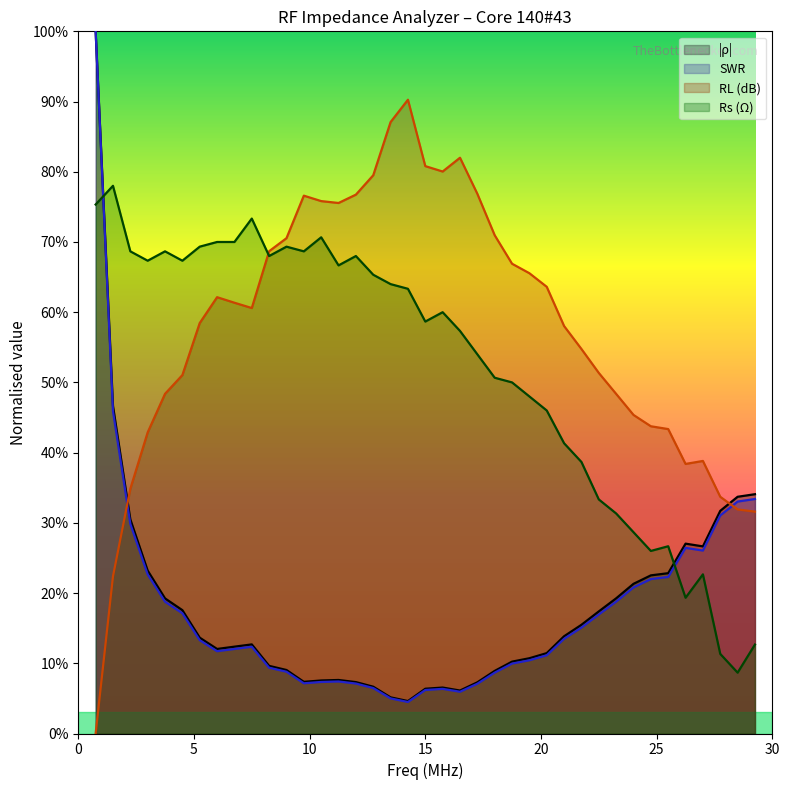

How many data points in RL are less than 60?

19